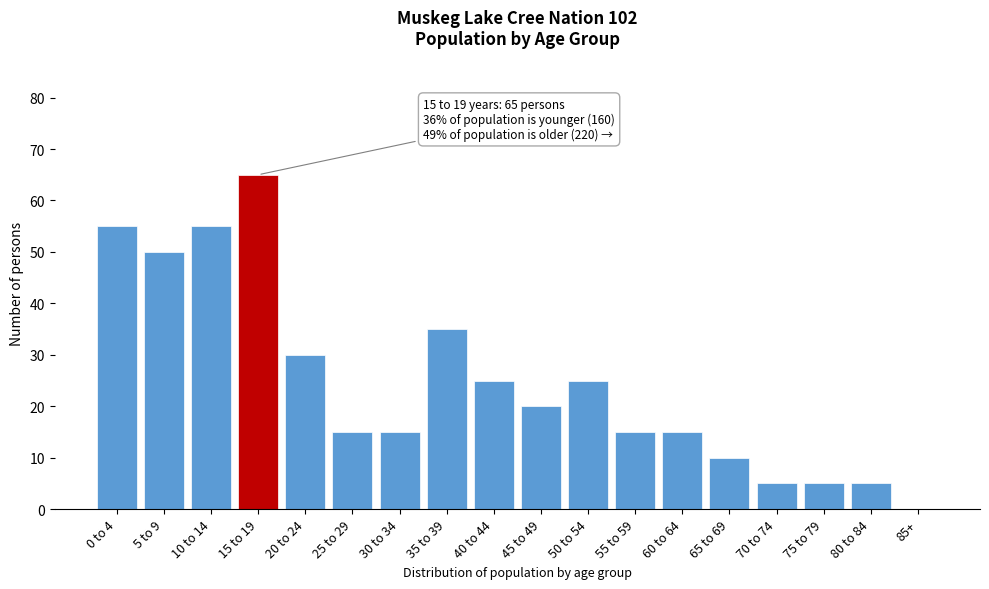

Reading left to right, transcribe all the data shown in this chart.

0 to 4=55	5 to 9=50	10 to 14=55	15 to 19=65	20 to 24=30	25 to 29=15	30 to 34=15	35 to 39=35	40 to 44=25	45 to 49=20	50 to 54=25	55 to 59=15	60 to 64=15	65 to 69=10	70 to 74=5	75 to 79=5	80 to 84=5	85+=0